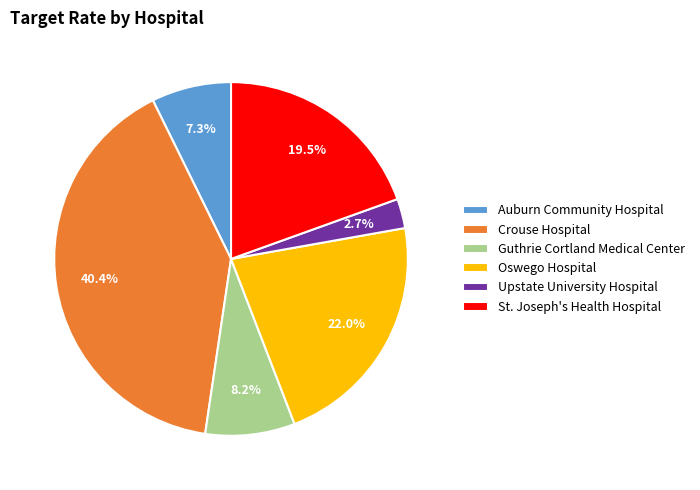

What is the ratio of the value at Upstate University Hospital to the value at Crouse Hospital?

0.1